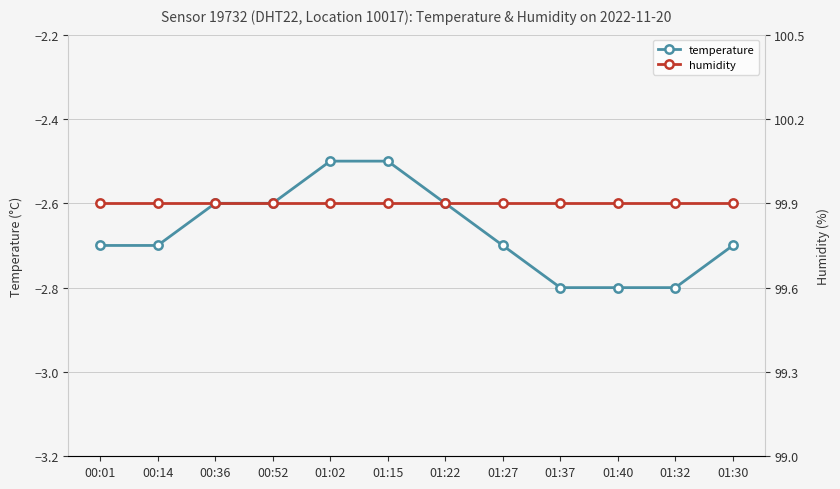

What is the total value across all series at 01:30?

97.2